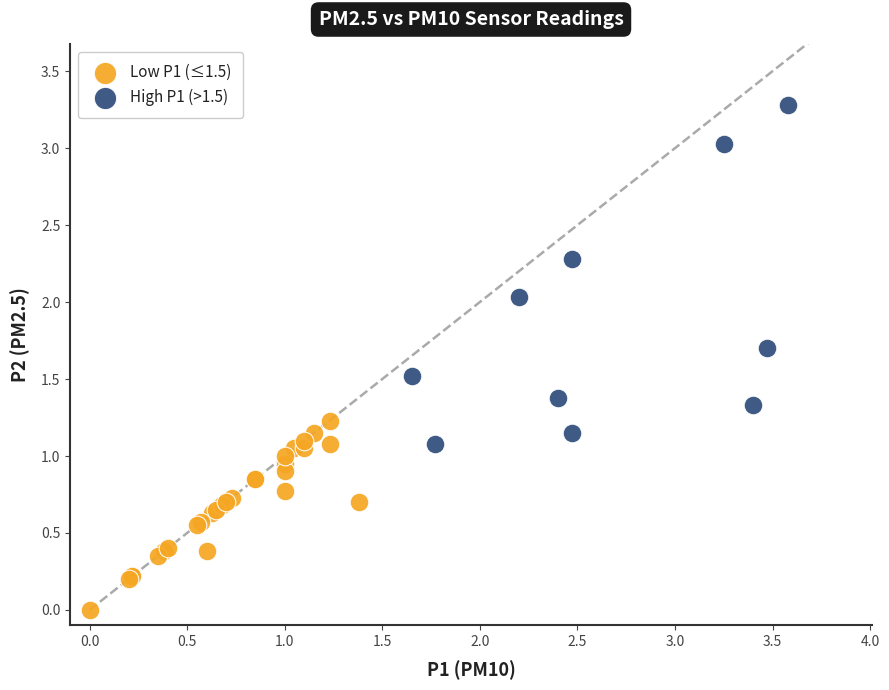

Which series has the largest Y range (max minus min)?

High P1 (>1.5)